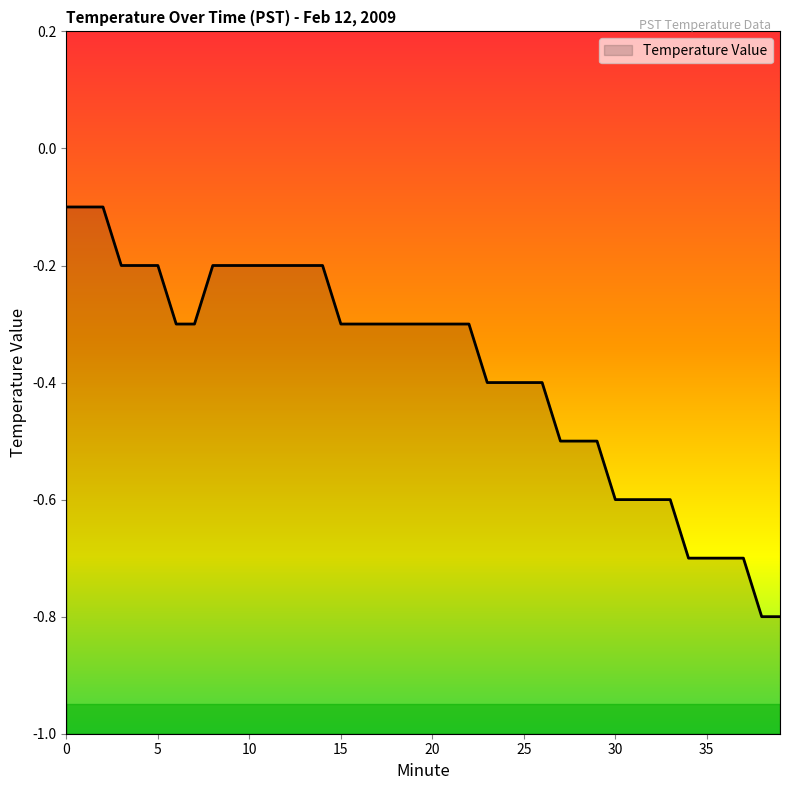

Reading left to right, transcribe all the data shown in this chart.

-0.1	-0.1	-0.1	-0.2	-0.2	-0.2	-0.3	-0.3	-0.2	-0.2	-0.2	-0.2	-0.2	-0.2	-0.2	-0.3	-0.3	-0.3	-0.3	-0.3	-0.3	-0.3	-0.3	-0.4	-0.4	-0.4	-0.4	-0.5	-0.5	-0.5	-0.6	-0.6	-0.6	-0.6	-0.7	-0.7	-0.7	-0.7	-0.8	-0.8